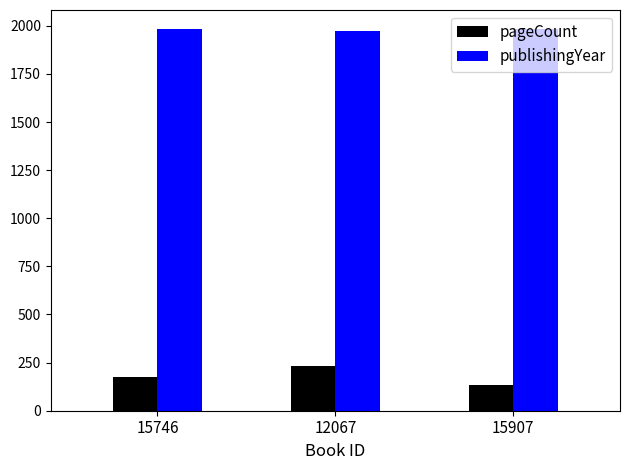

What is the label of the 1st bar from the left?

15746